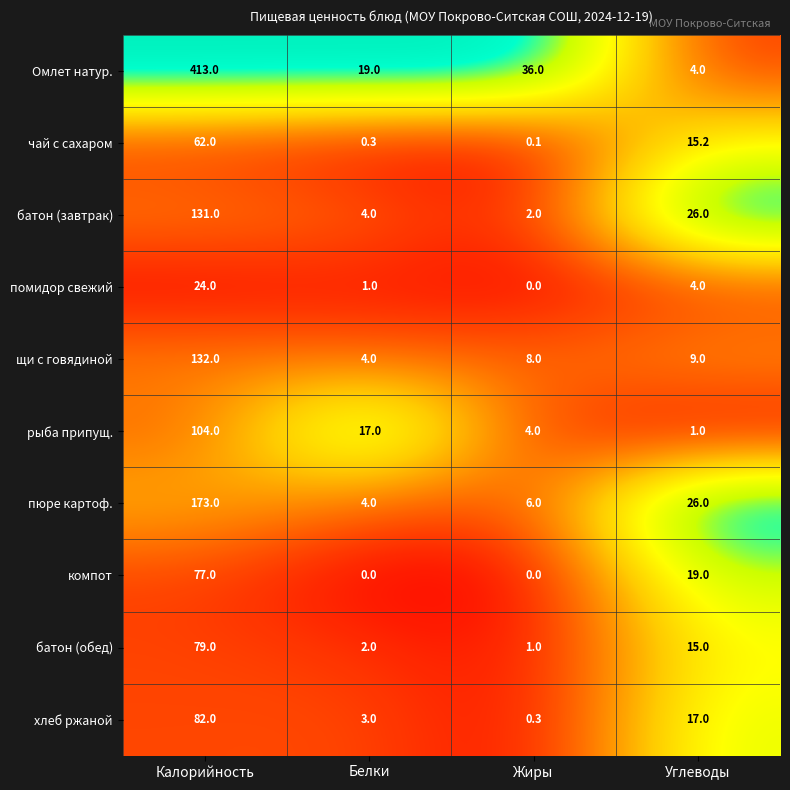

What is the lowest value of the Омлет натур. series?

4.0